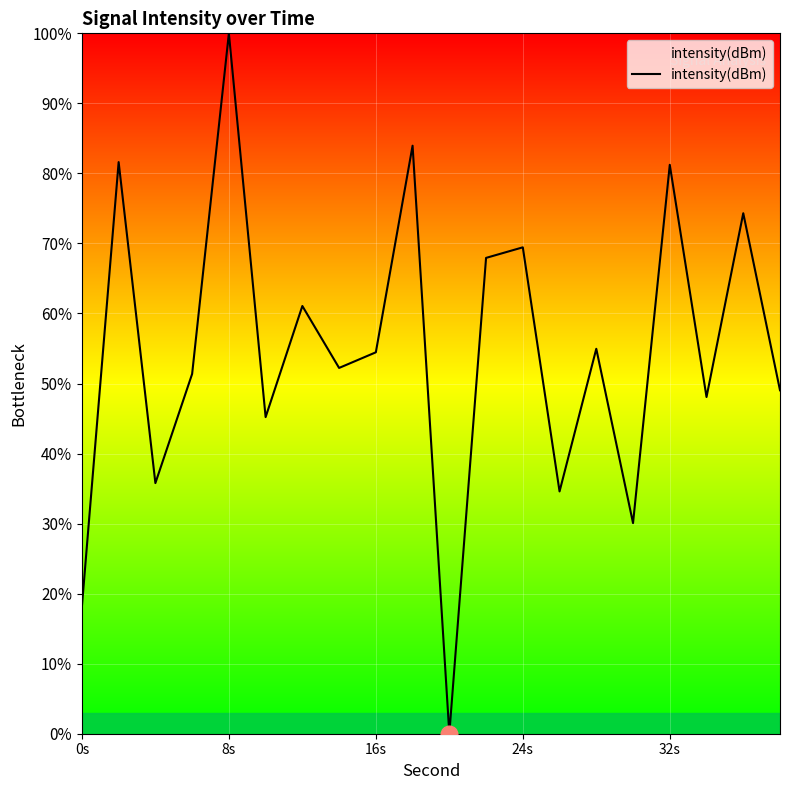

What is the greatest value displayed?

100.0